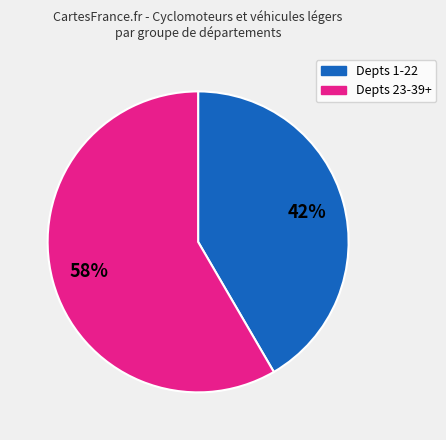

To the nearest percent, what is the average slice percentage?

50%